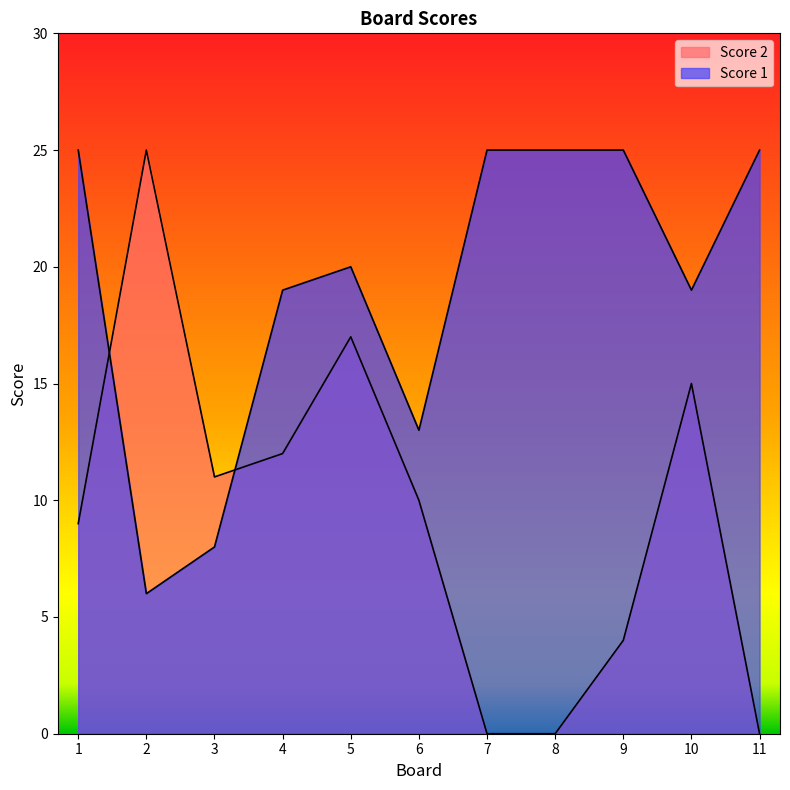

At which label is Score 2 closest to 12?

4